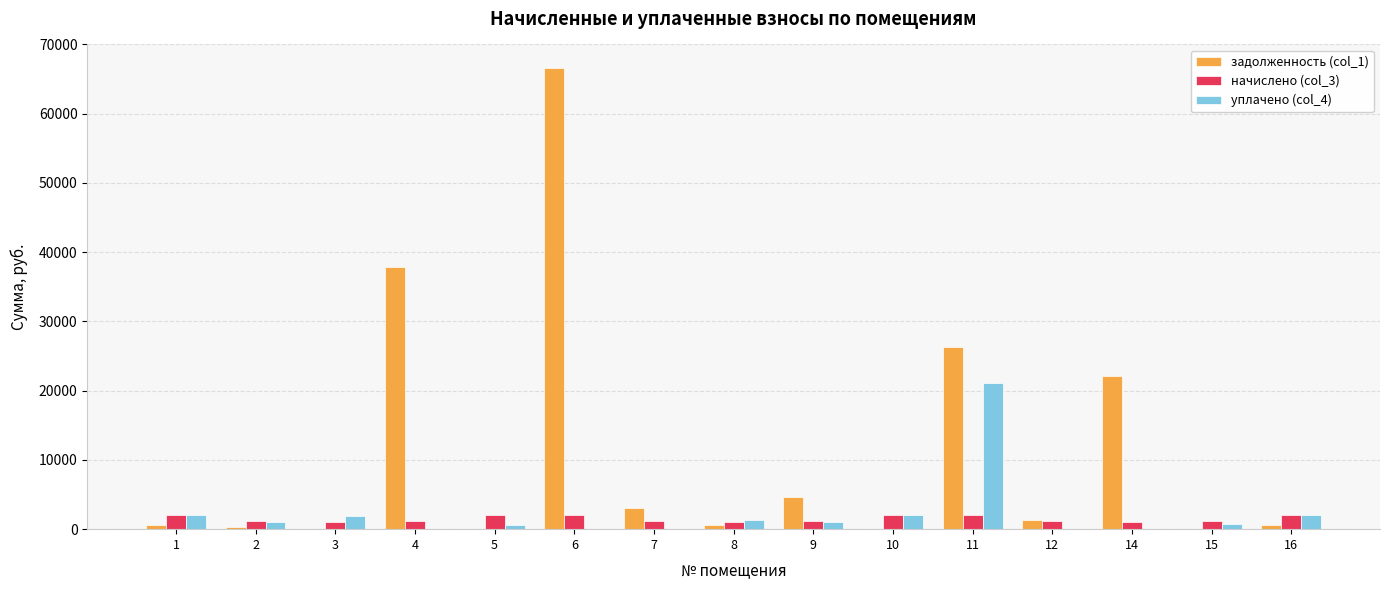

Is the value of начислено (col_3) at 12 greater than the value of задолженность (col_1) at 14?

No